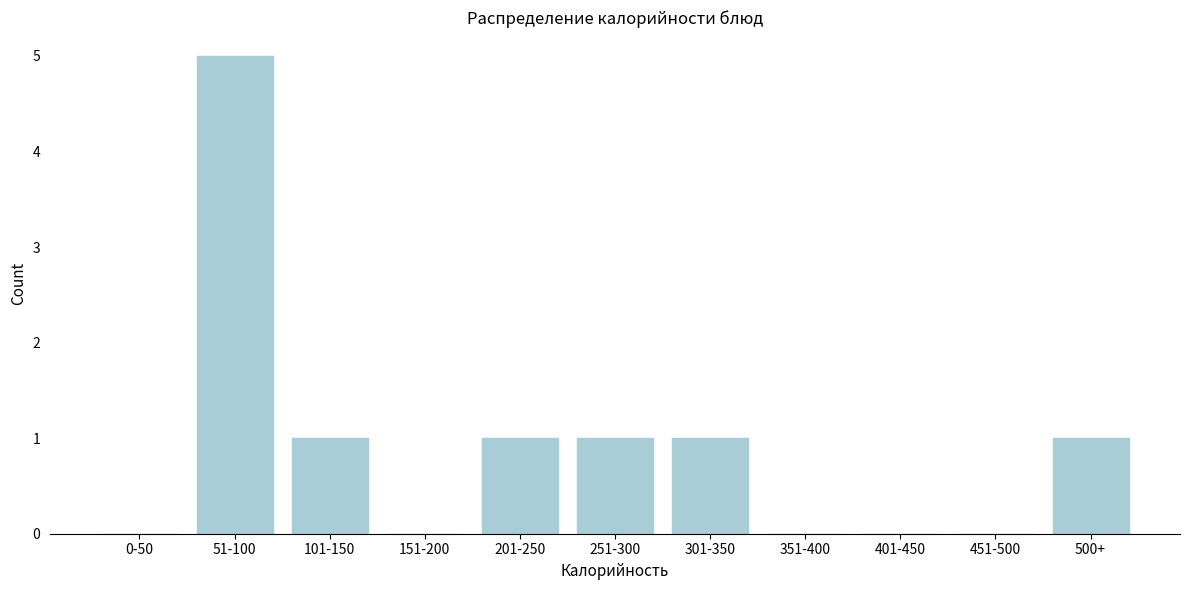

Reading left to right, transcribe all the data shown in this chart.

0-50=0	51-100=5	101-150=1	151-200=0	201-250=1	251-300=1	301-350=1	351-400=0	401-450=0	451-500=0	500+=1